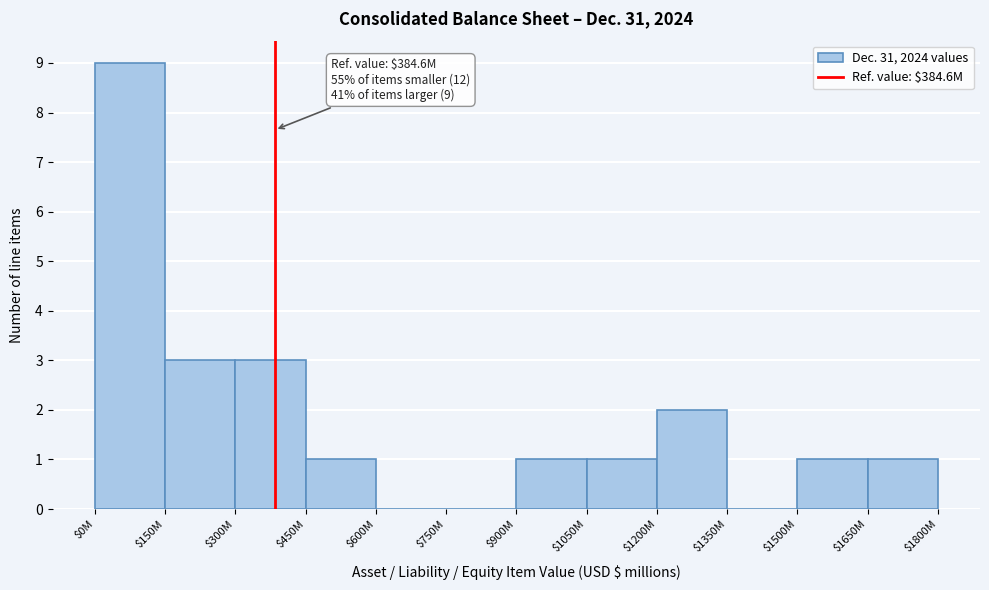

The value at $300M is 3. True or false?

True